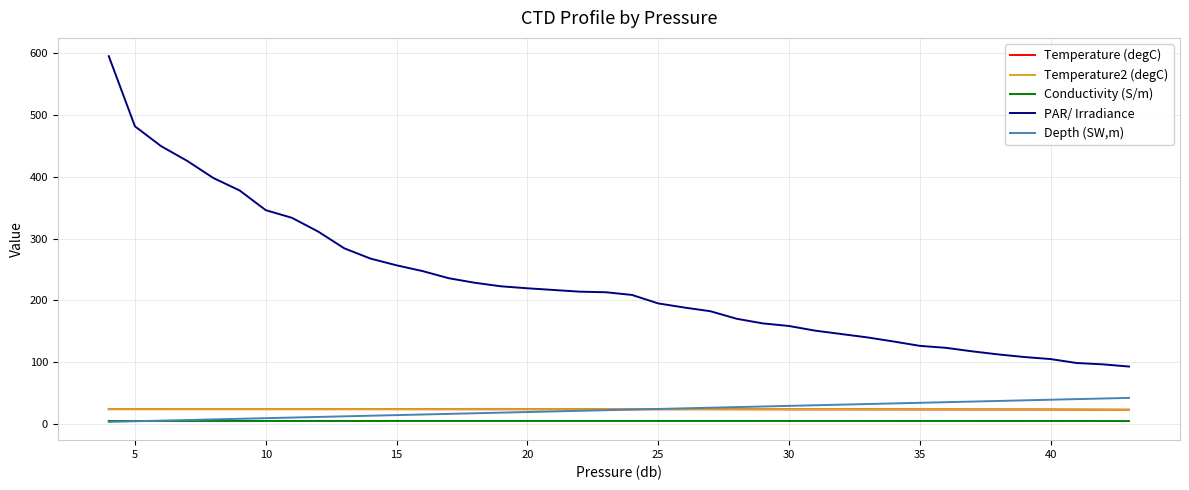

How many distinct data groups are displayed?

5